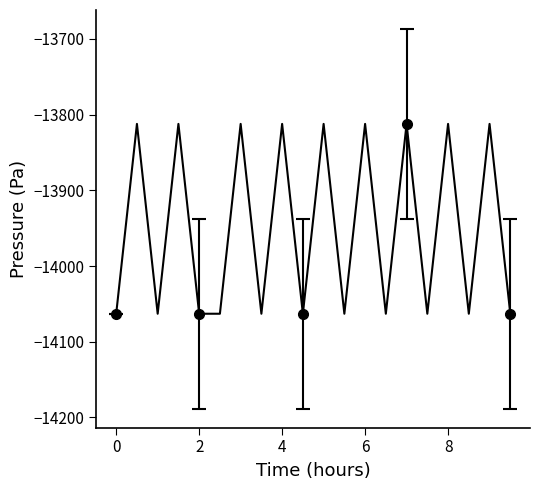

How many data points does each series have?

20